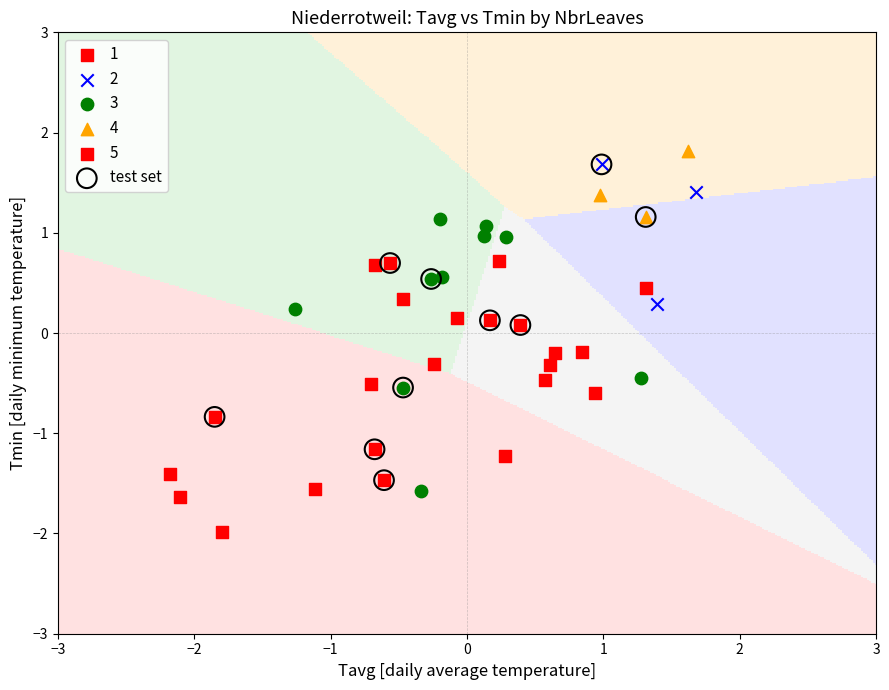

Which series has the widest spread of Y values?

test set